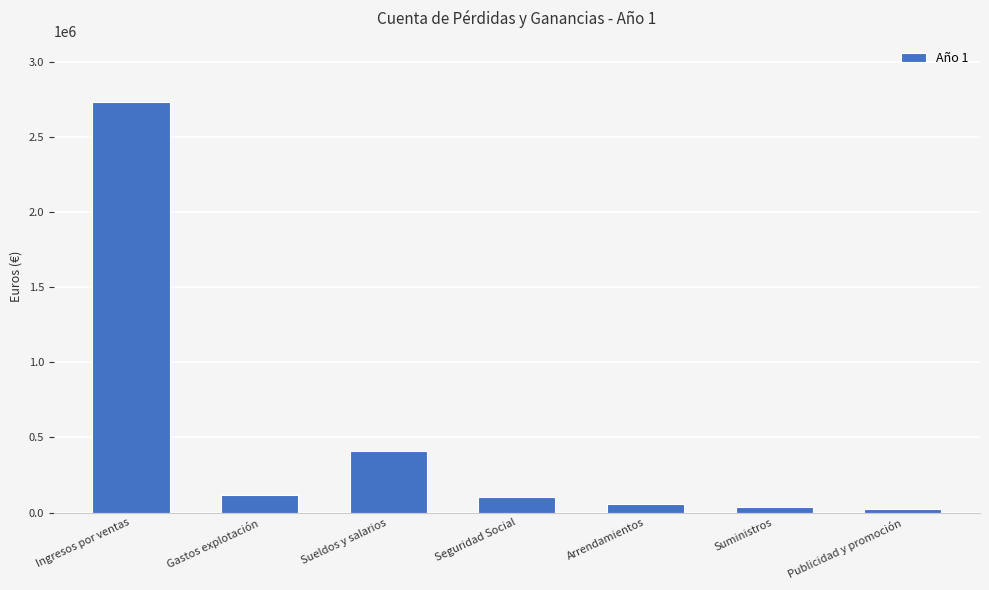

Which has a higher value, Gastos explotación or Ingresos por ventas?

Ingresos por ventas